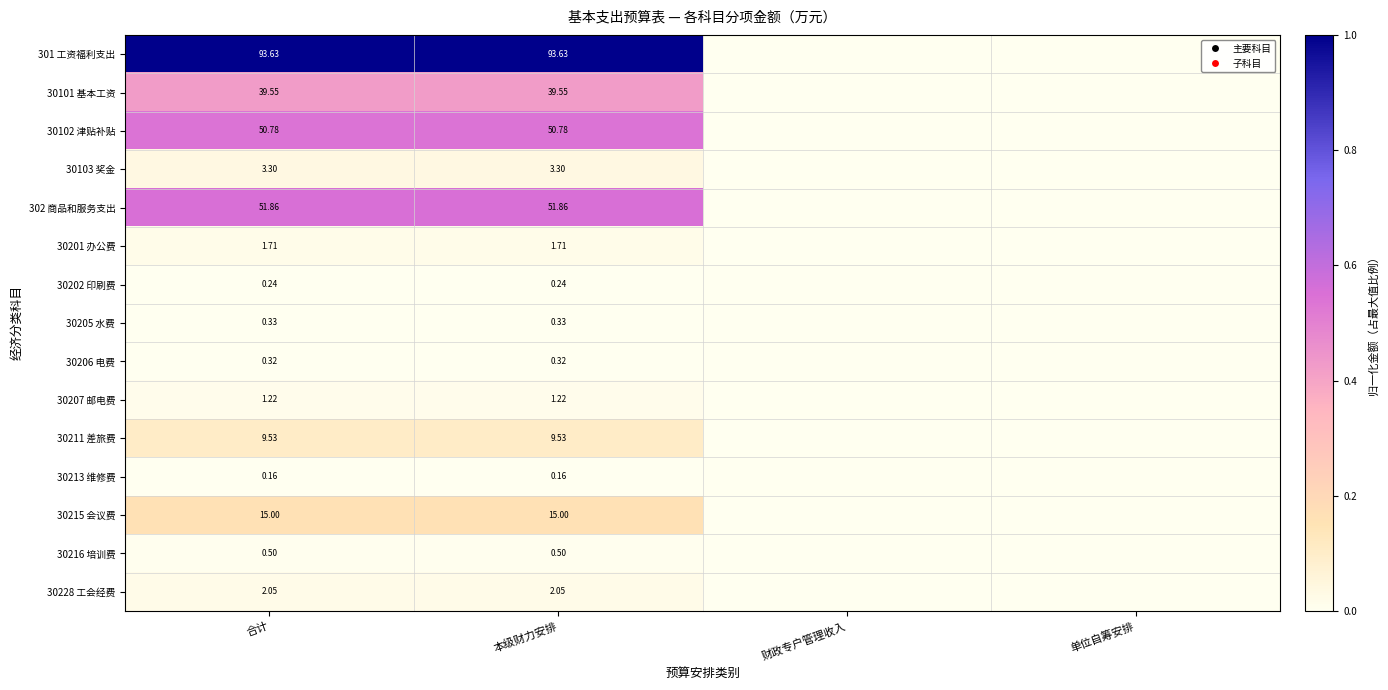

Count the number of data series in this chart.

15